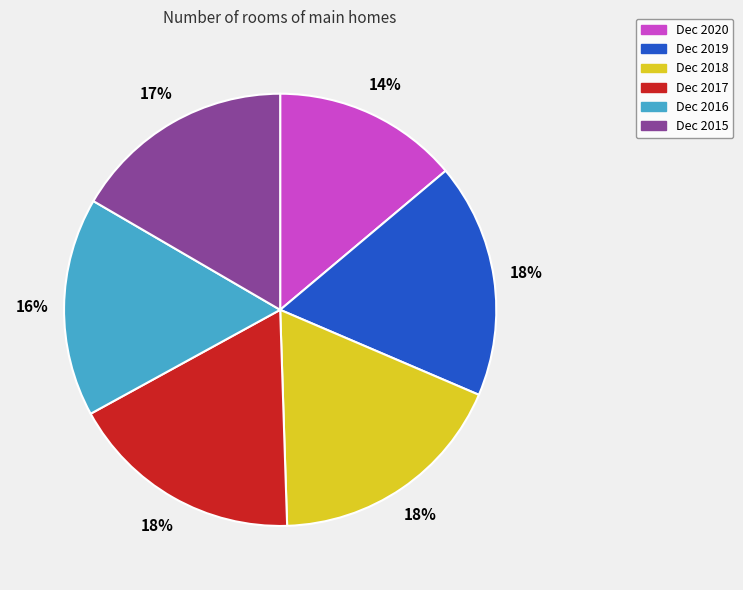

Does Dec 2017 account for over 50% of the chart?

No